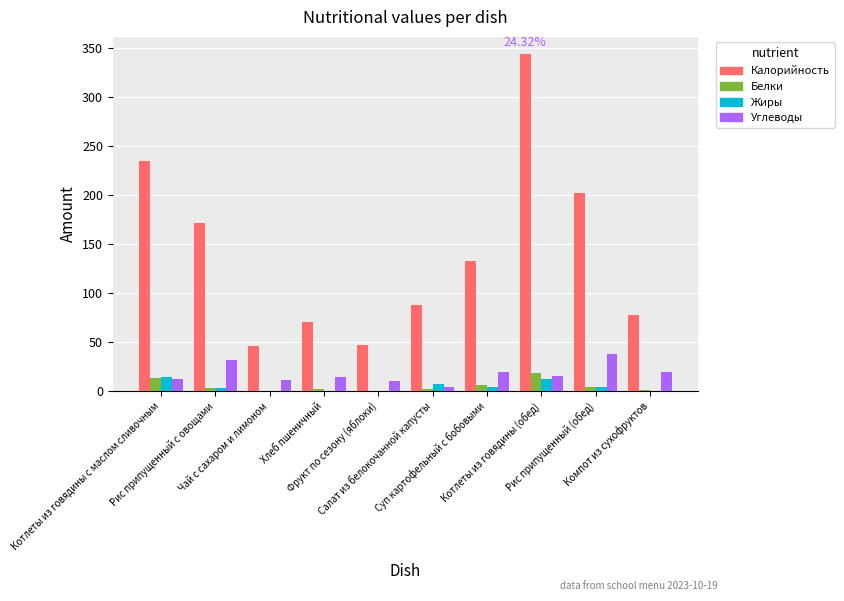

How many distinct data groups are displayed?

4